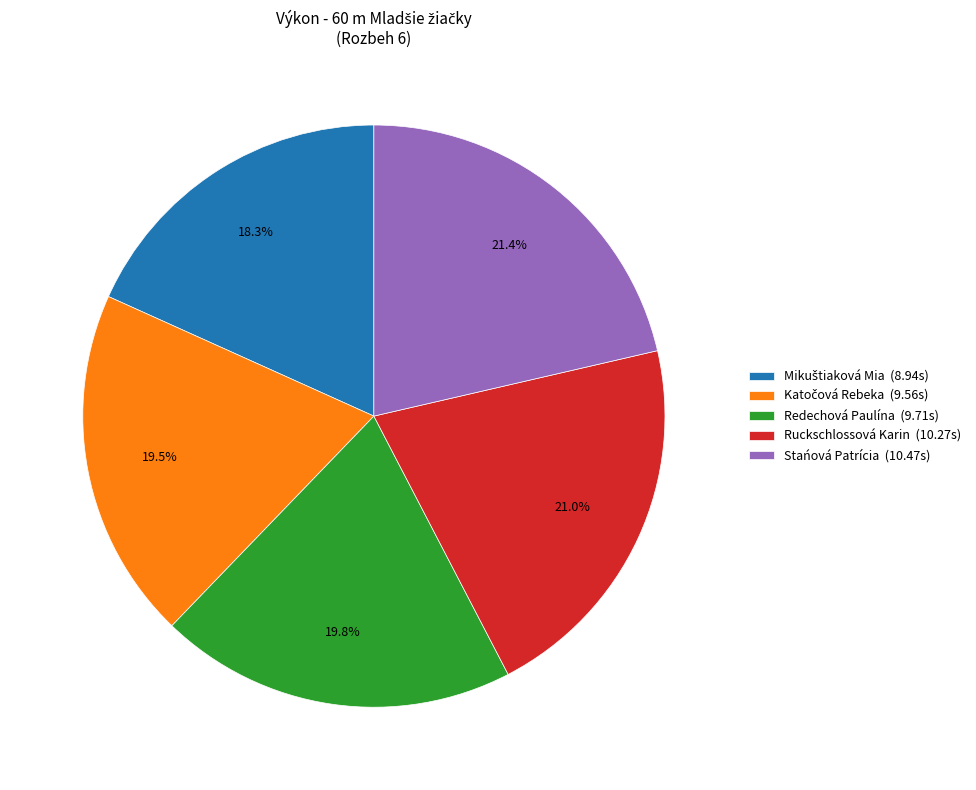

How many segments does this pie chart have?

5